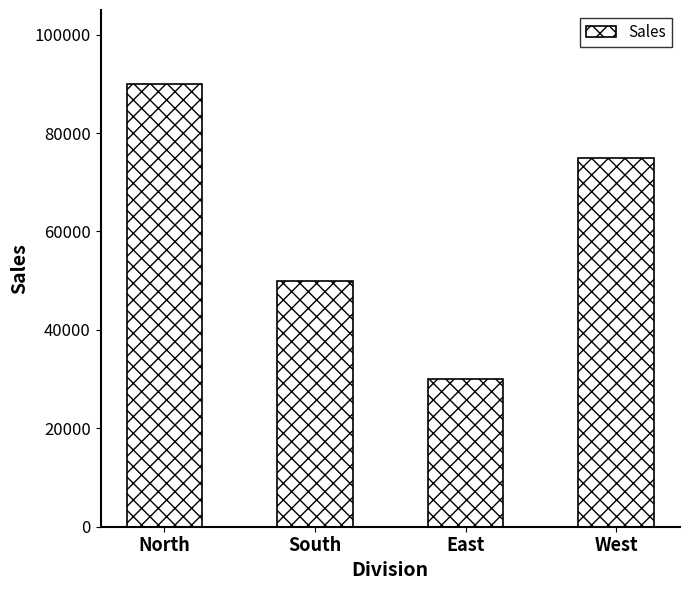

Which category has the highest value across all series?

North